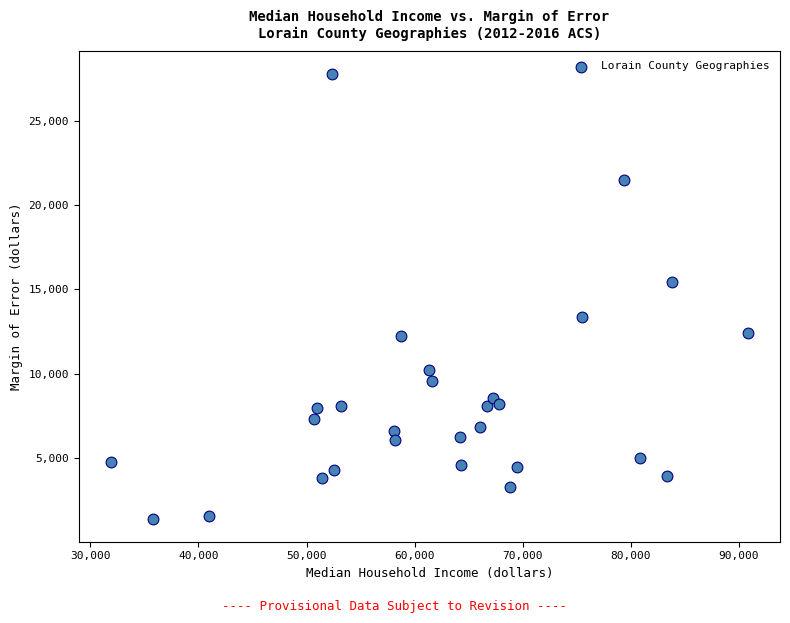

What is the range of Y values (max minus min)?

26415